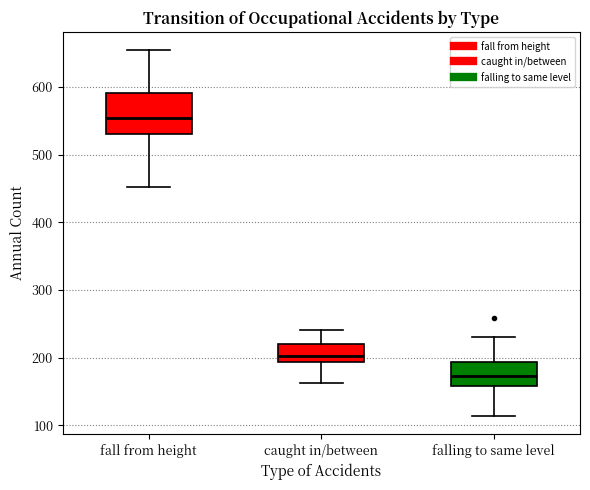

Comparing the boxes themselves (not the whiskers), which one is the tallest?

fall from height